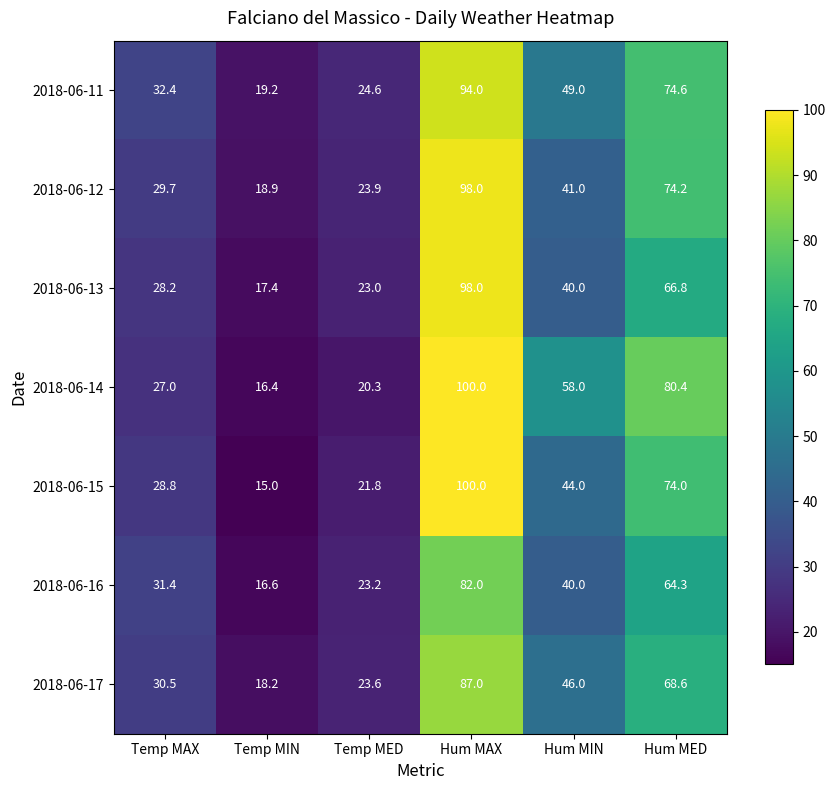

Is the value of 2018-06-14 at Hum MIN greater than the value of 2018-06-13 at Hum MAX?

No